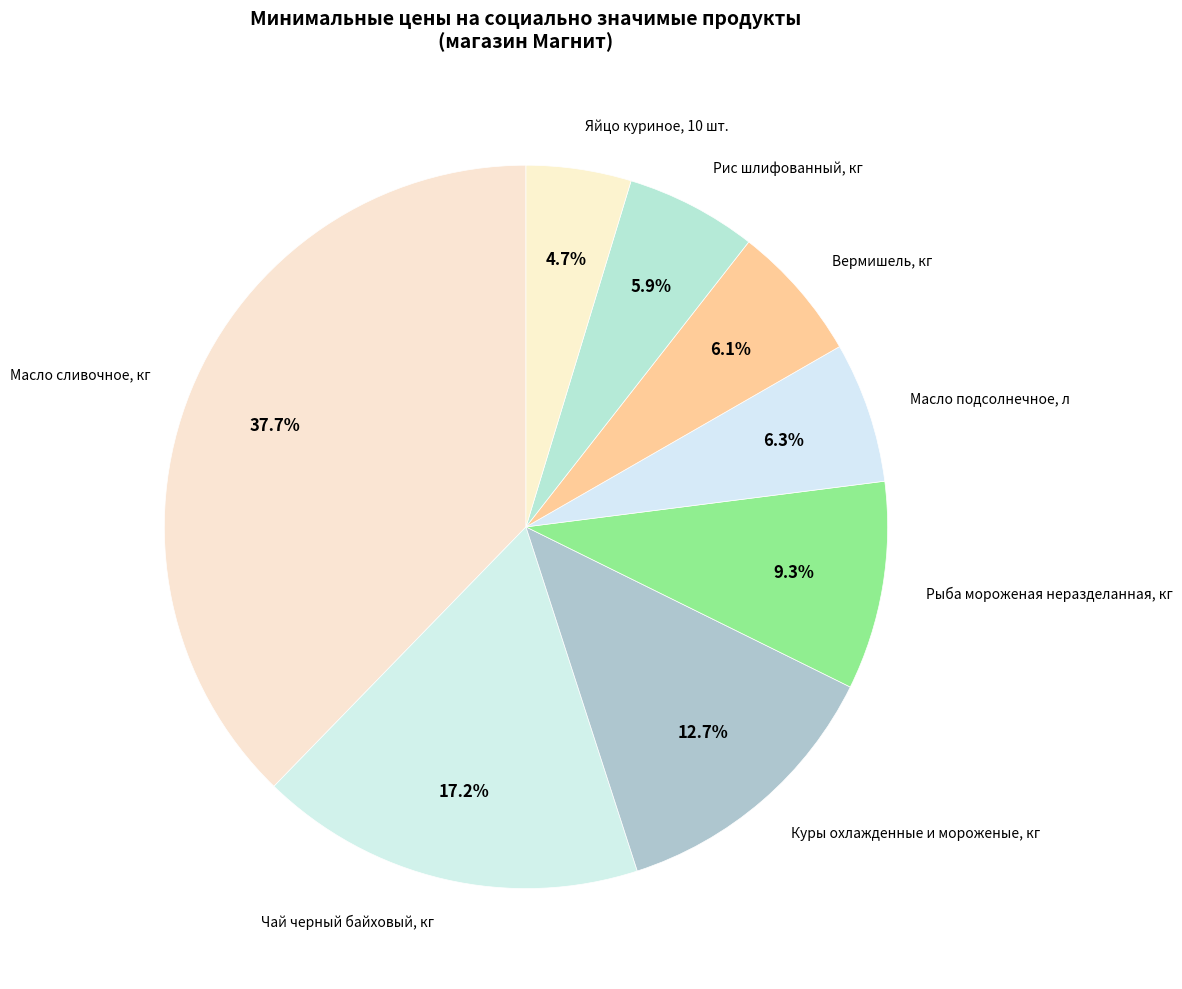

To the nearest percent, what is the average slice percentage?

12%